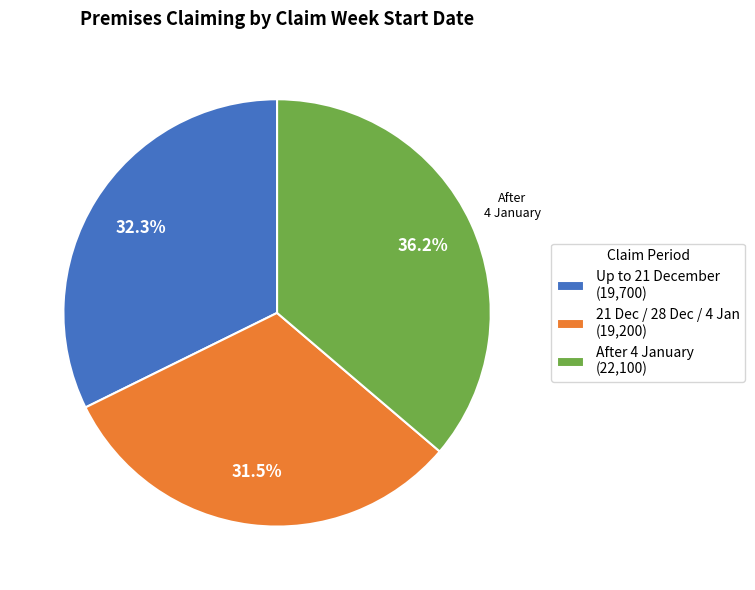

Rank the categories by value from highest to lowest.

After 4 January, Up to 21 December, 21 Dec / 28 Dec / 4 Jan